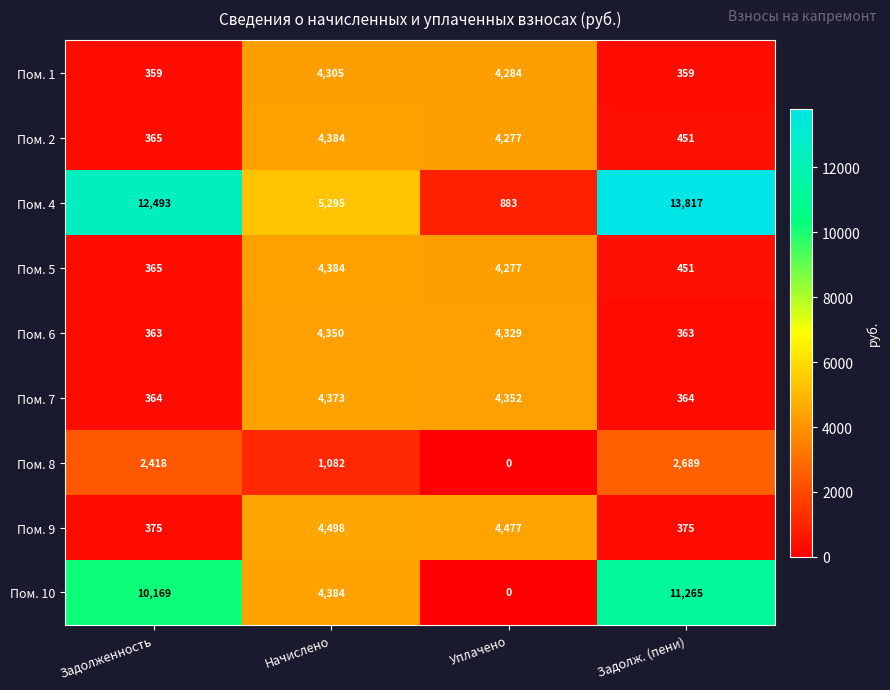

How many values in the Пом. 2 series are below 4277?

2